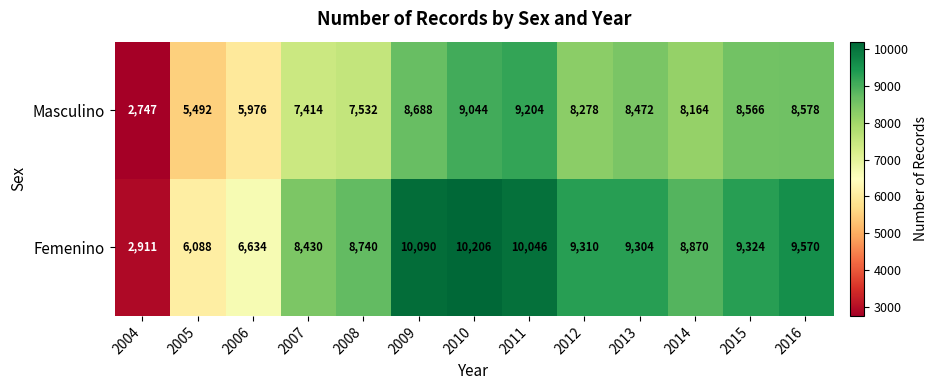

Rank the series by their average value, from lowest to highest.

Masculino, Femenino